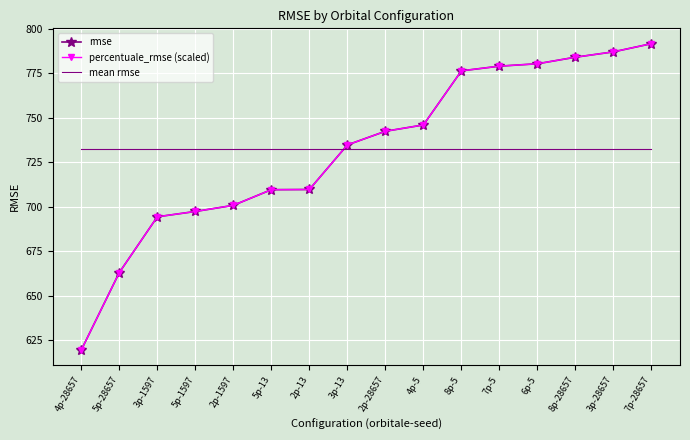

Which series changed the most between 8p-28657 and 3p-28657?

percentuale_rmse (scaled)